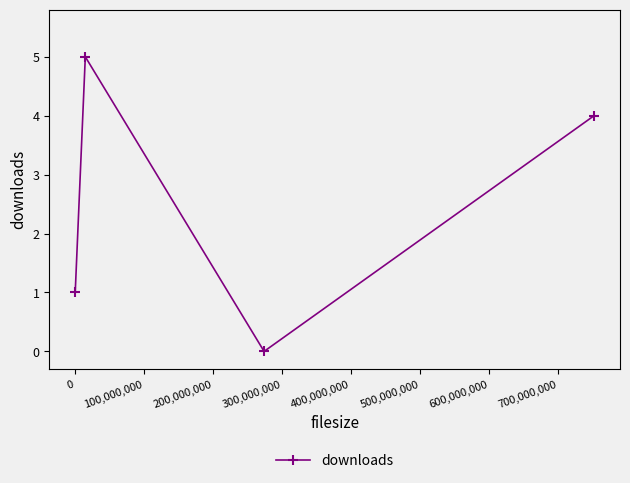

What is the greatest value displayed?

5